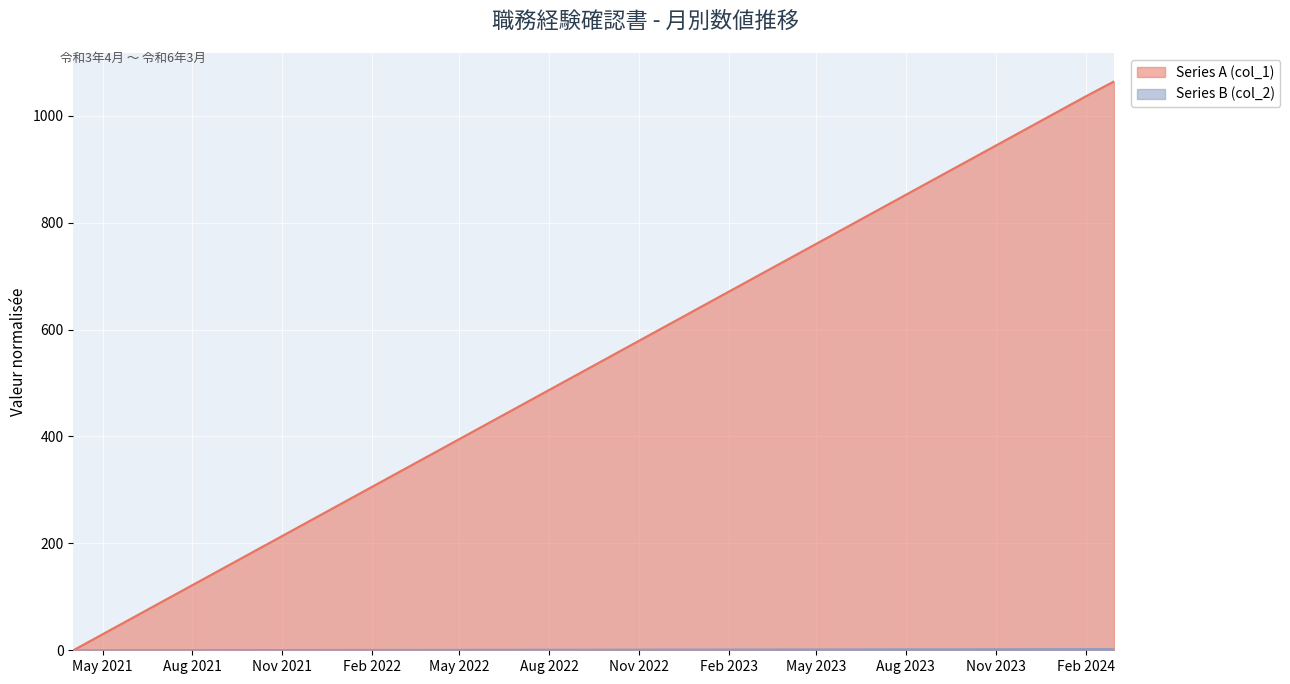

What is the total value across all series at May 2022?

395.8